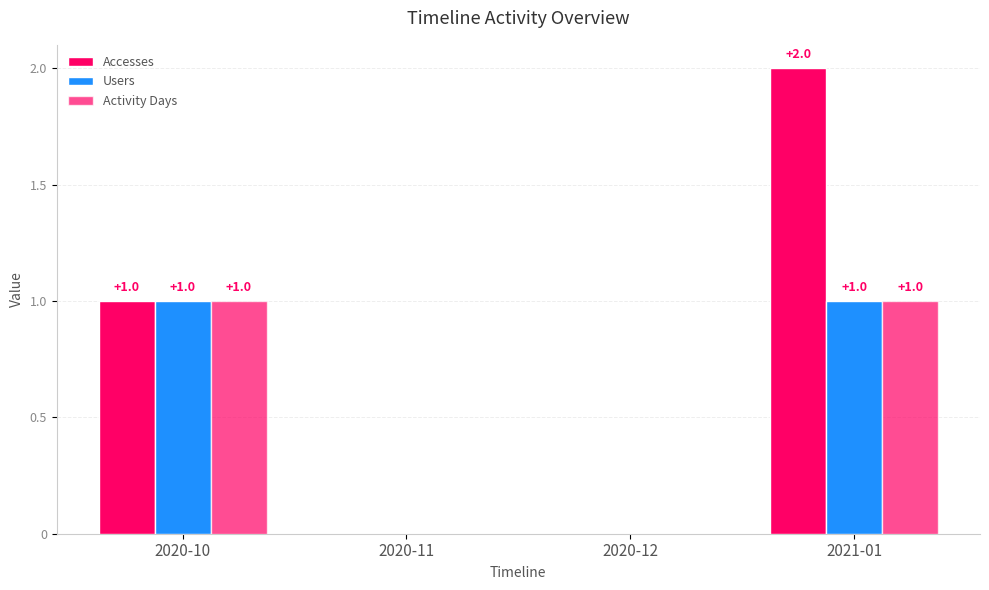

What is the difference between the second highest and second lowest values in the Accesses series?

1